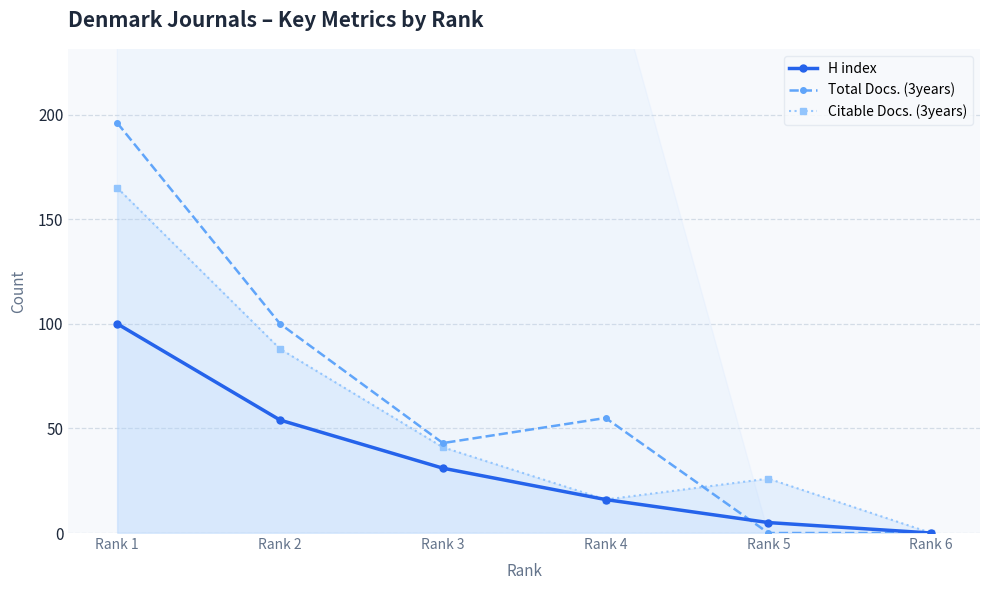

What is the maximum value for Total Docs. (3years)?

196